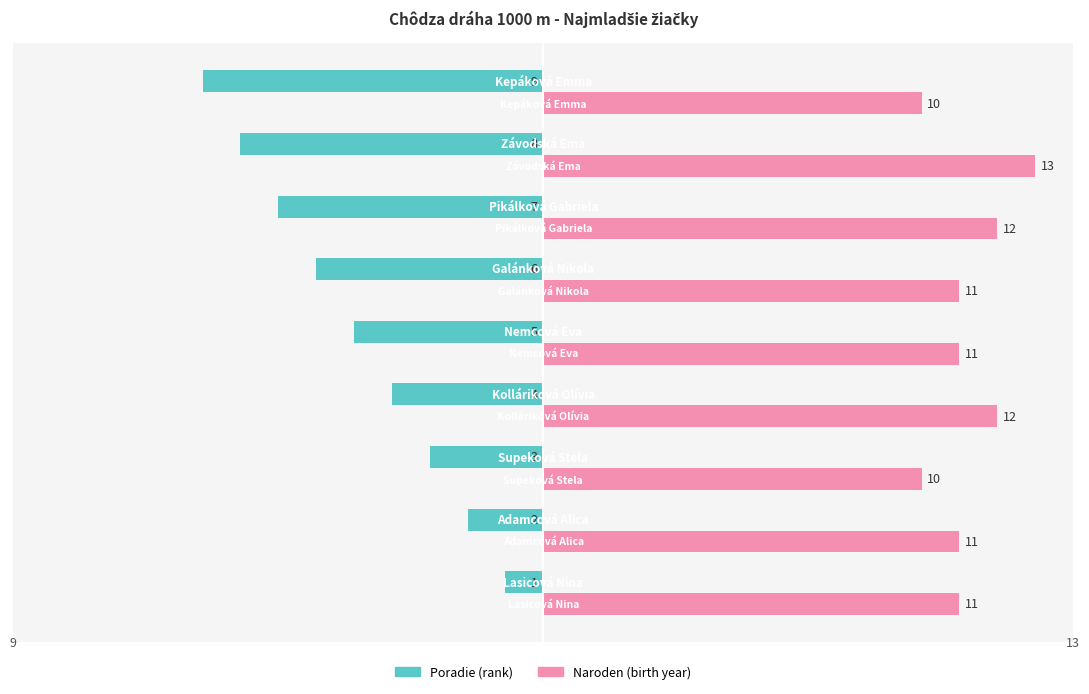

What is the minimum value shown in the chart?

-9